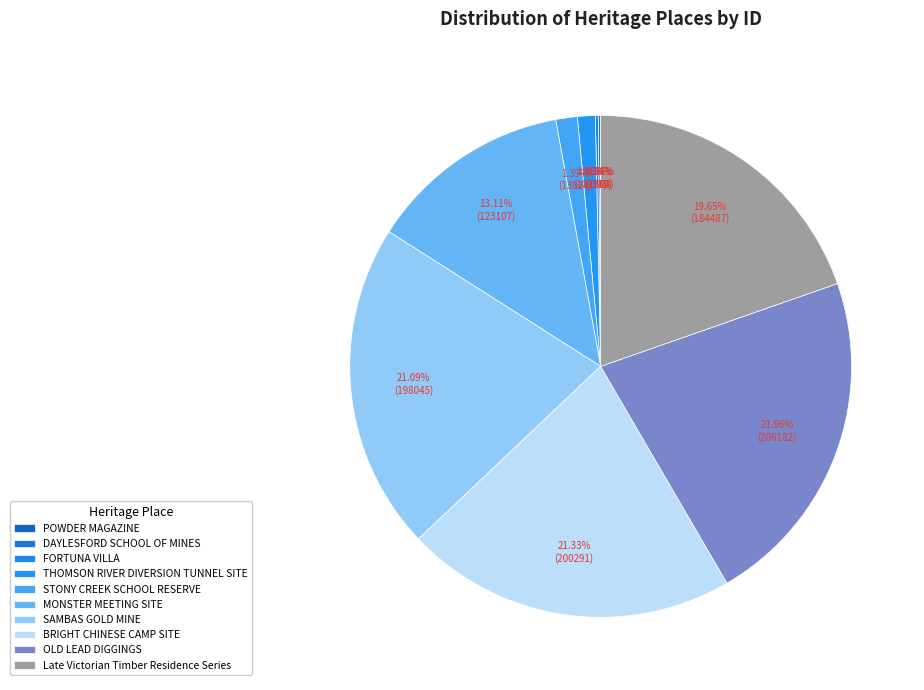

How many segments does this pie chart have?

10